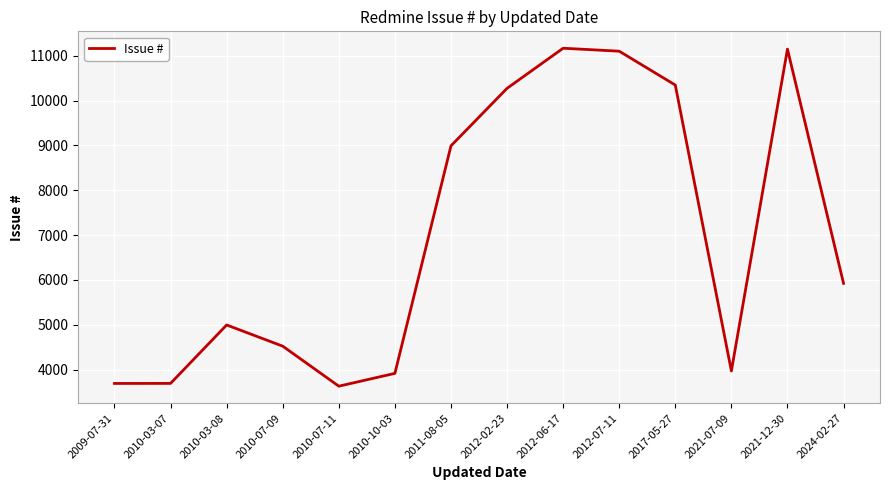

What is the difference between the values at 2012-07-11 and 2011-08-05?

2112